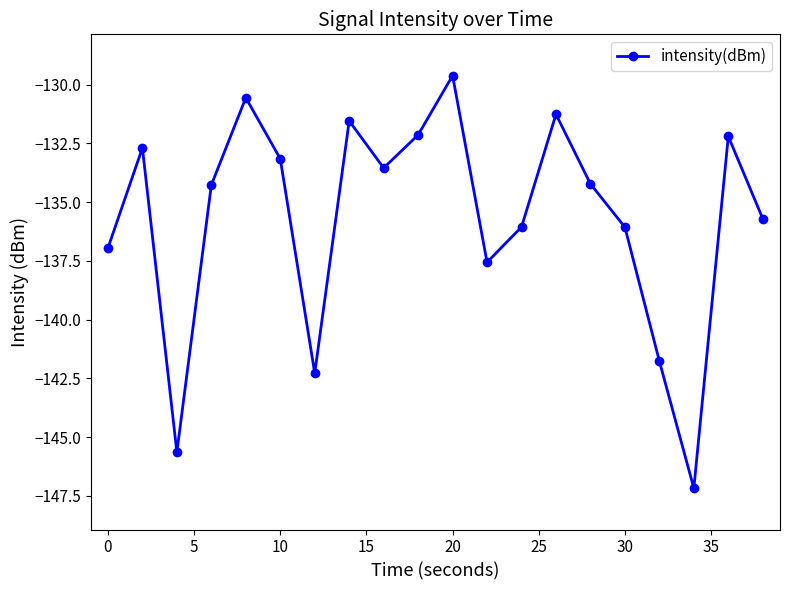

True or false: there are more than 2 points higher than both neighbors.

True